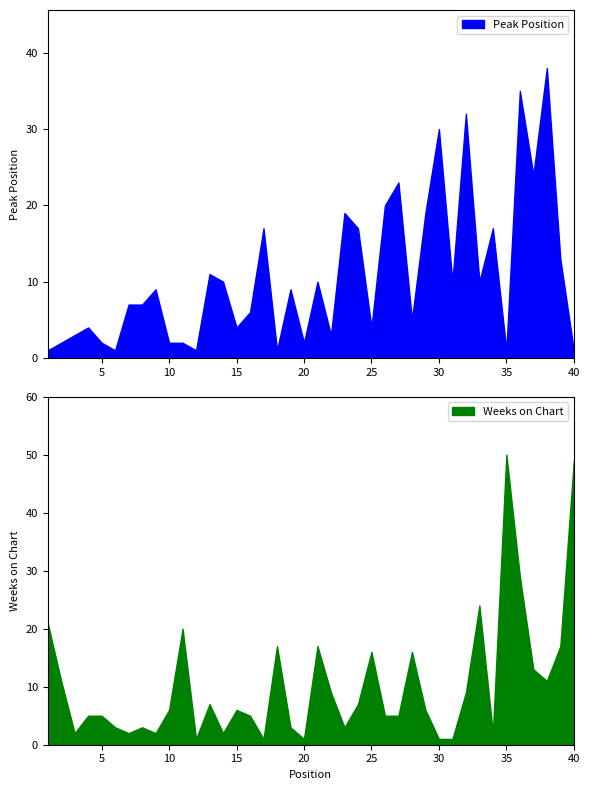

Reading right to left, extract all data points from this chart.

Peak Position: 1	13	38	24	35	1	17	10	32	10	30	19	5	23	20	4	17	19	3	10	2	9	1	17	6	4	10	11	1	2	2	9	7	7	1	2	4	3	2	1
Weeks on Chart: 49	17	11	13	29	50	2	24	9	1	1	6	16	5	5	16	7	3	9	17	1	3	17	1	5	6	2	7	1	20	6	2	3	2	3	5	5	2	11	21